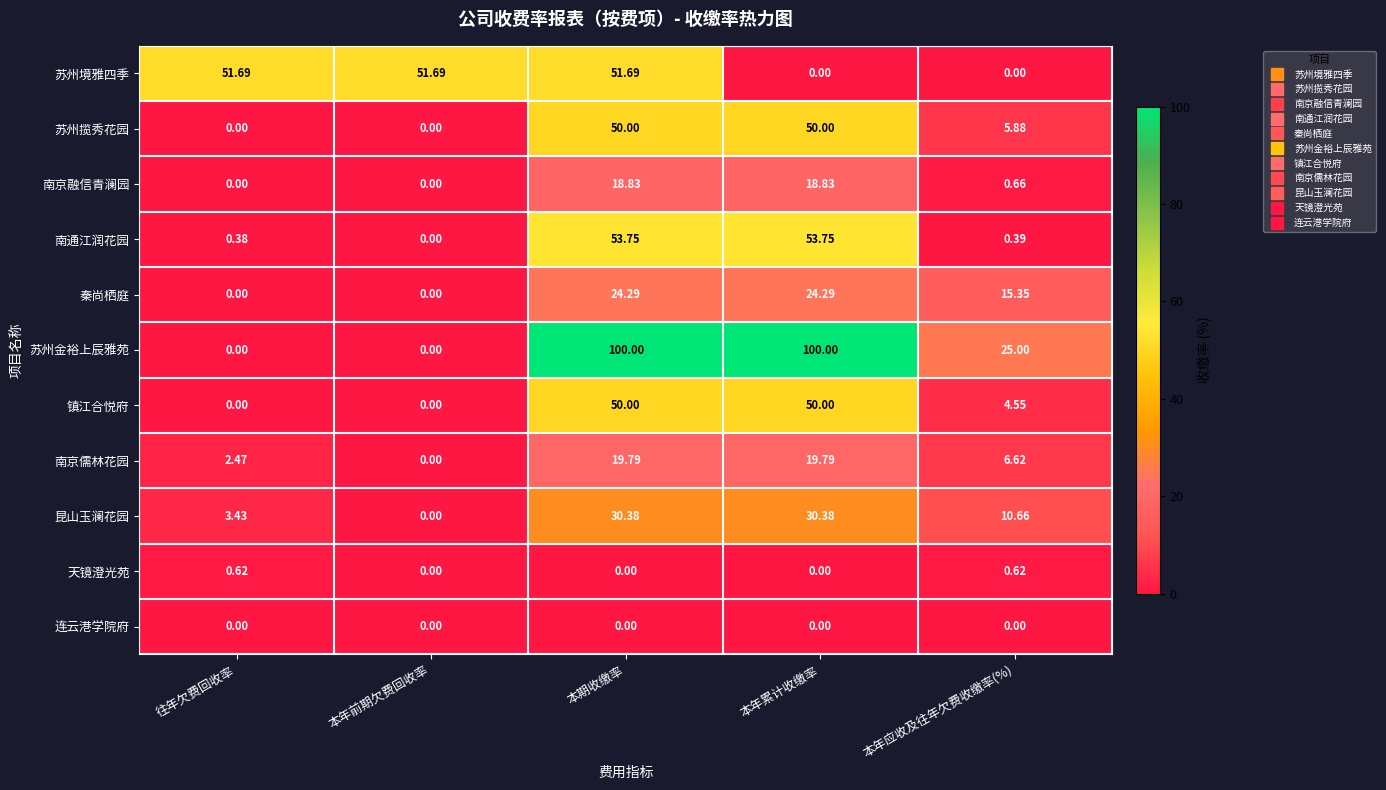

Is the value of 昆山玉澜花园 at 本年累计收缴率 greater than the value of 南通江润花园 at 往年欠费回收率?

Yes